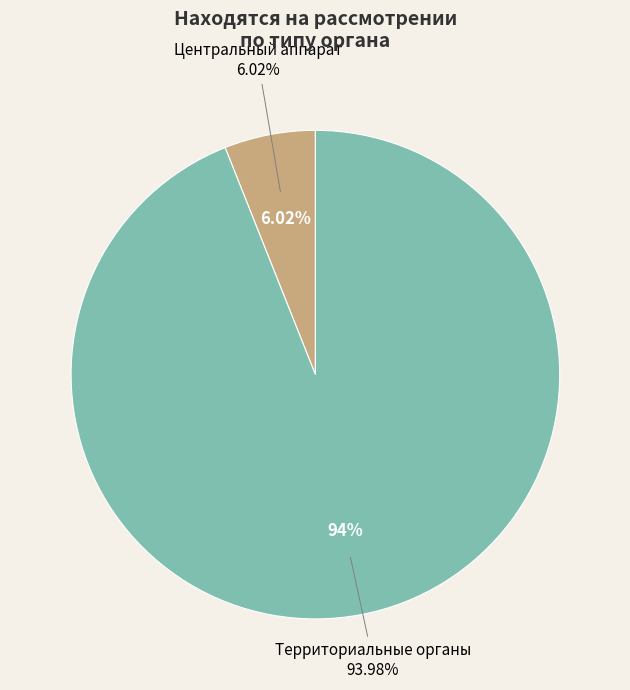

Is Территориальные органы the majority of the pie?

Yes